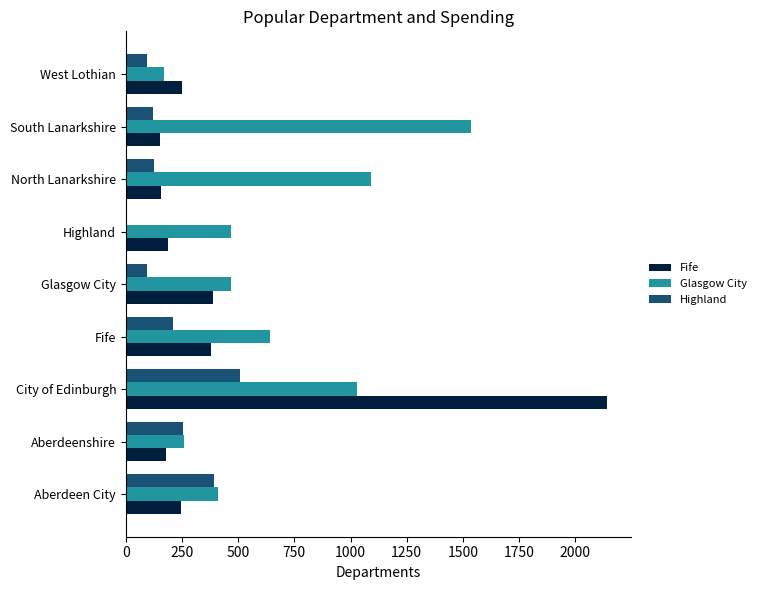

How many positive values does the Highland series have?

8